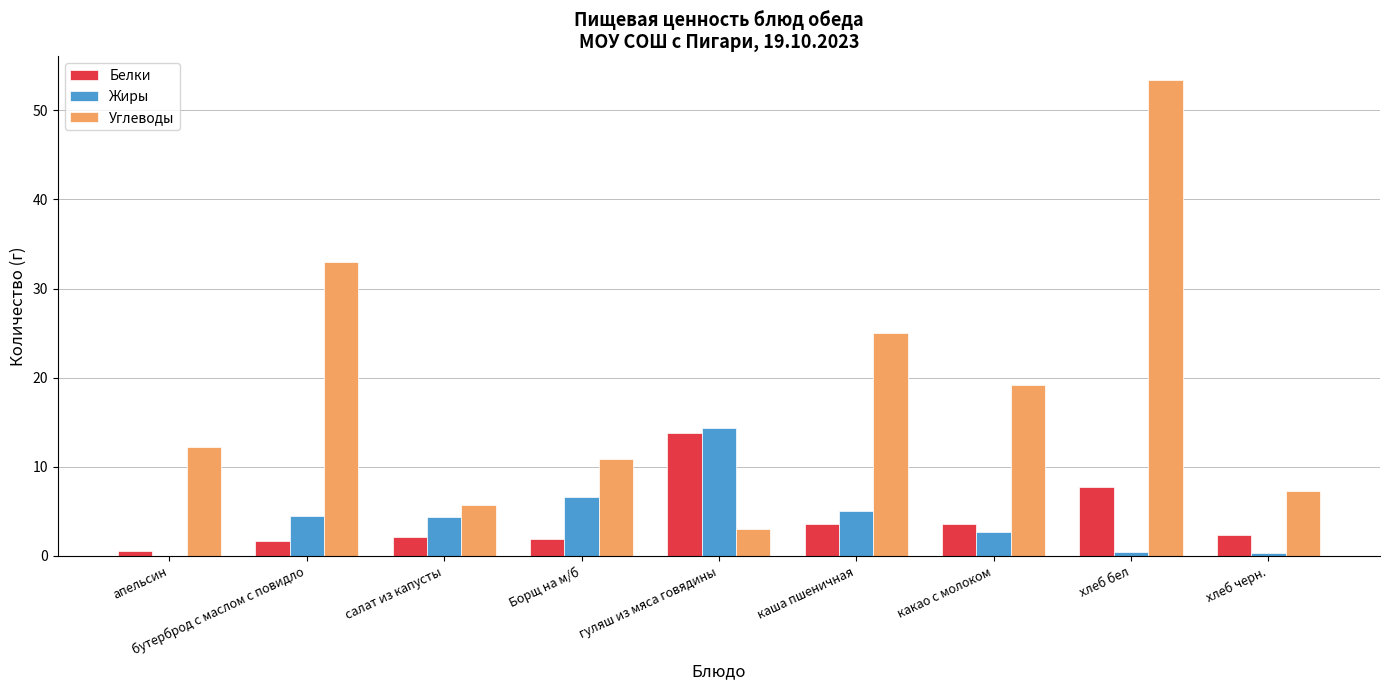

Is it true that Жиры equals 4.5 at бутерброд с маслом с повидло?

True